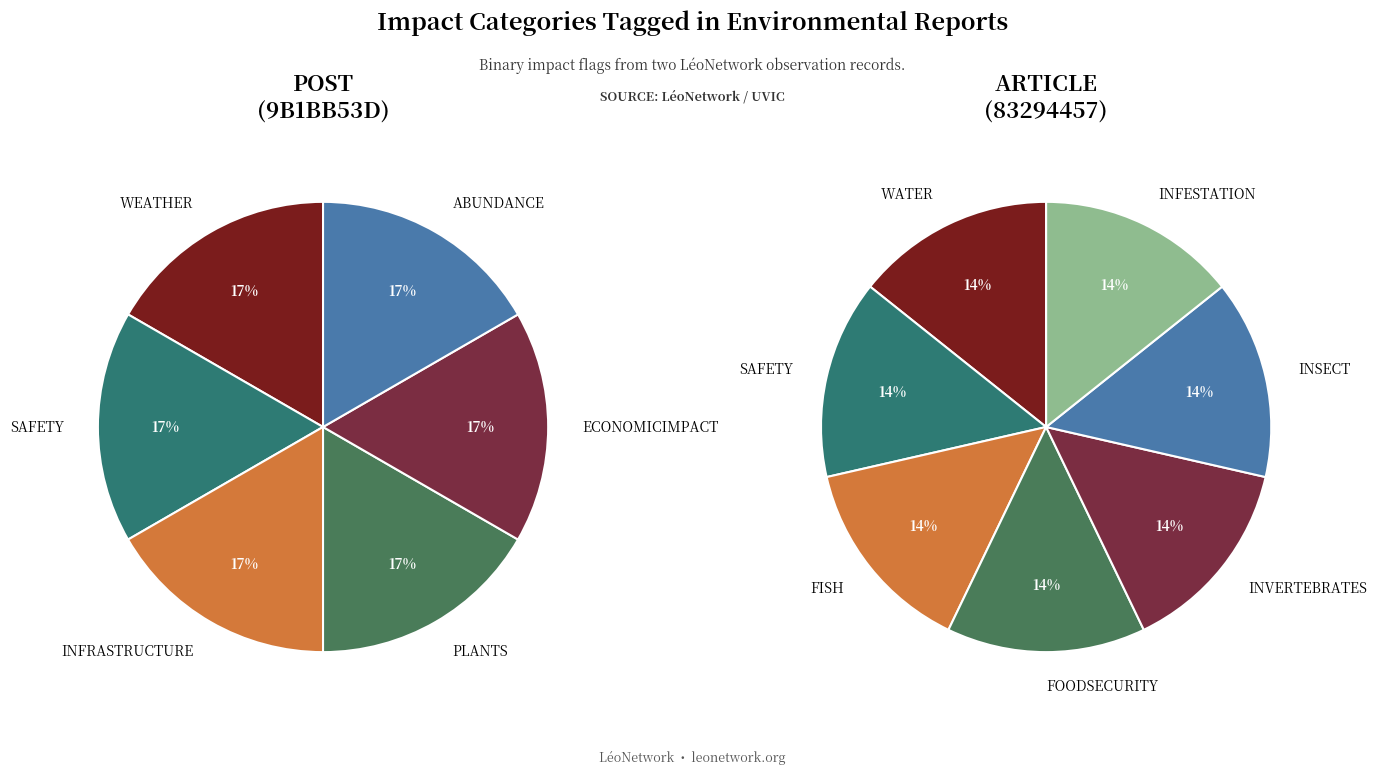

At INFRASTRUCTURE, list the series in order from smallest to largest.

ARTICLE (83294457), POST (9B1BB53D)